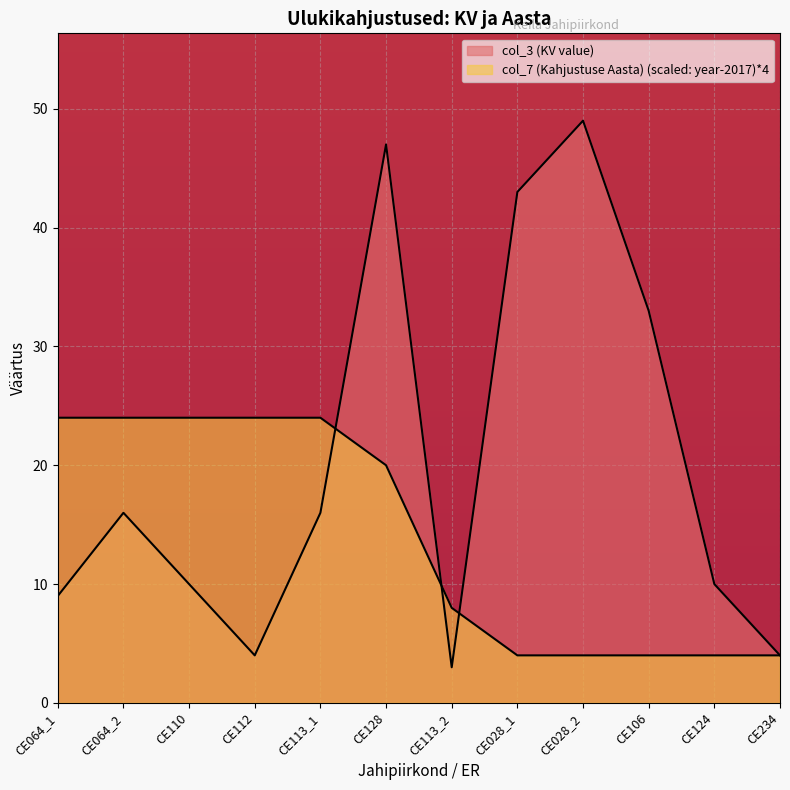

Does the chart display data point markers on the line(s)?

No